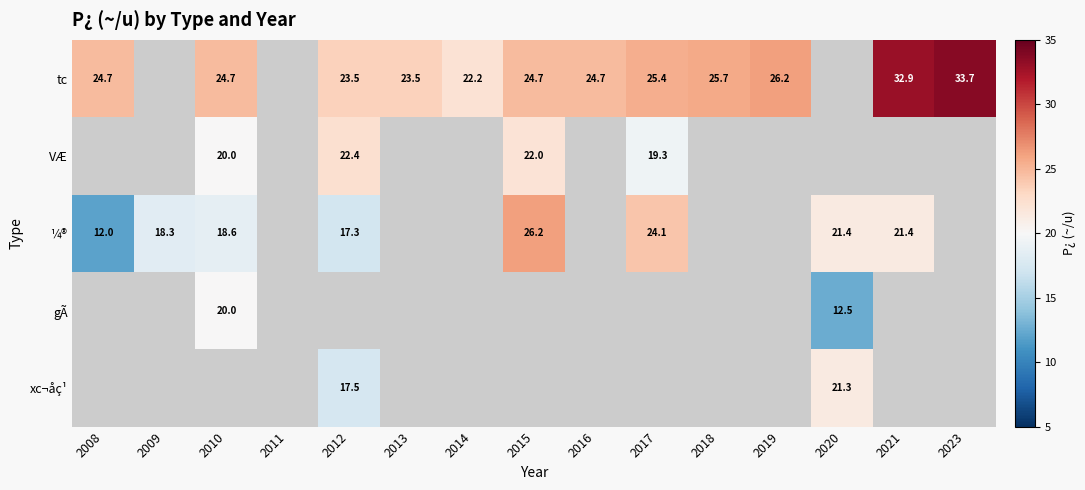

Which has a higher value, 2020 or 2014?

2014